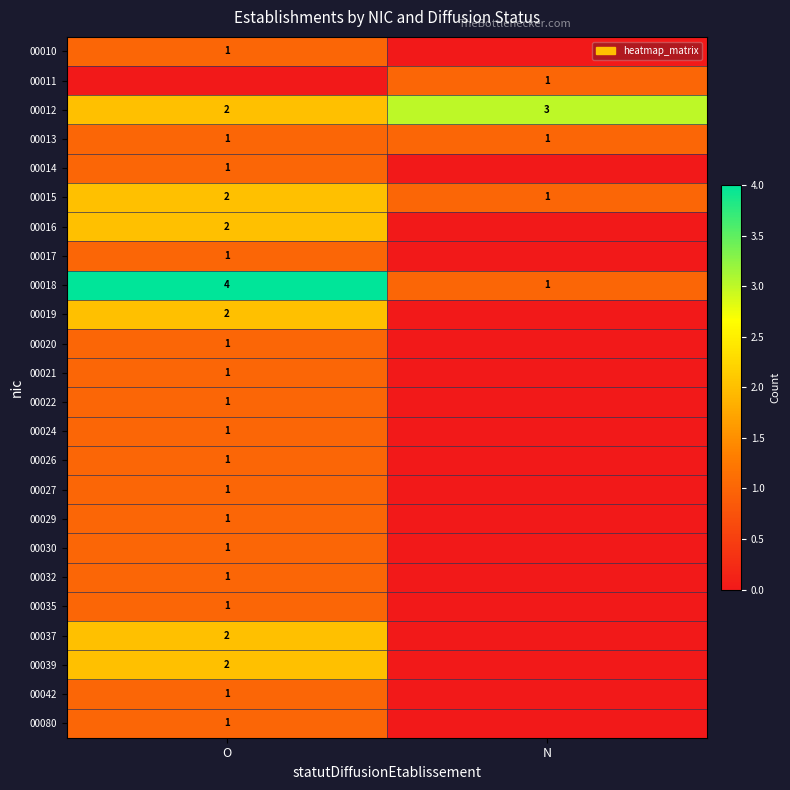

What is the sum of all 00013 values?

2